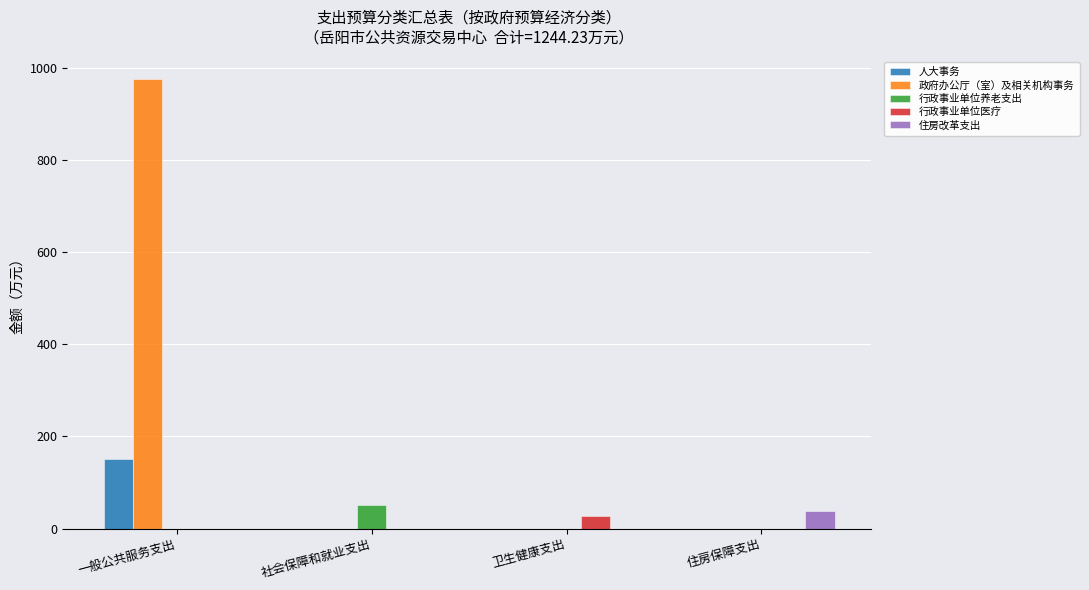

What is the sum of all 行政事业单位医疗 values?

26.8